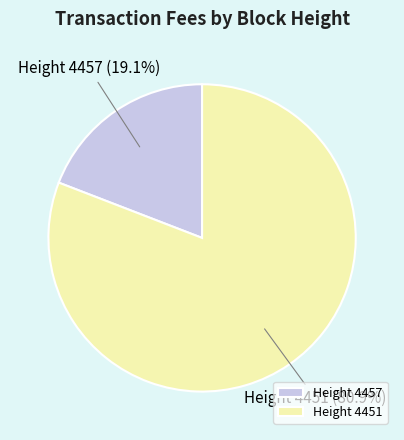

What is the ratio of the value at Height 4451 (80.9%) to the value at Height 4457 (19.1%)?

4.2